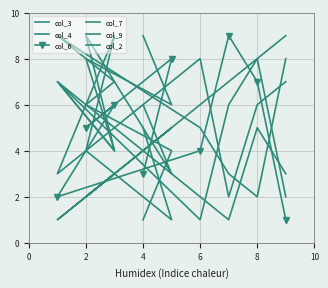

Which has a higher value, 6 or 4?

4